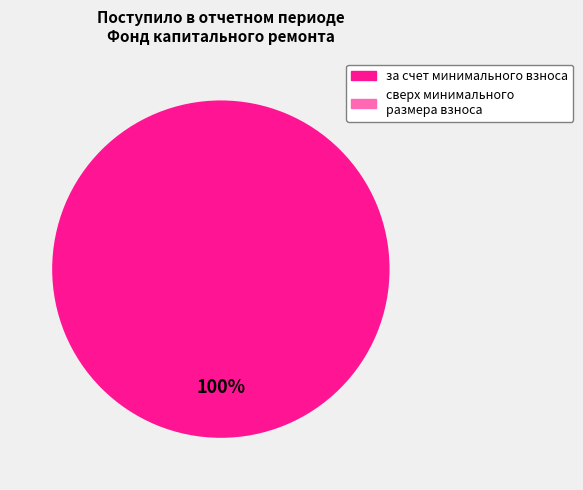

Is there a majority slice in this chart?

Yes